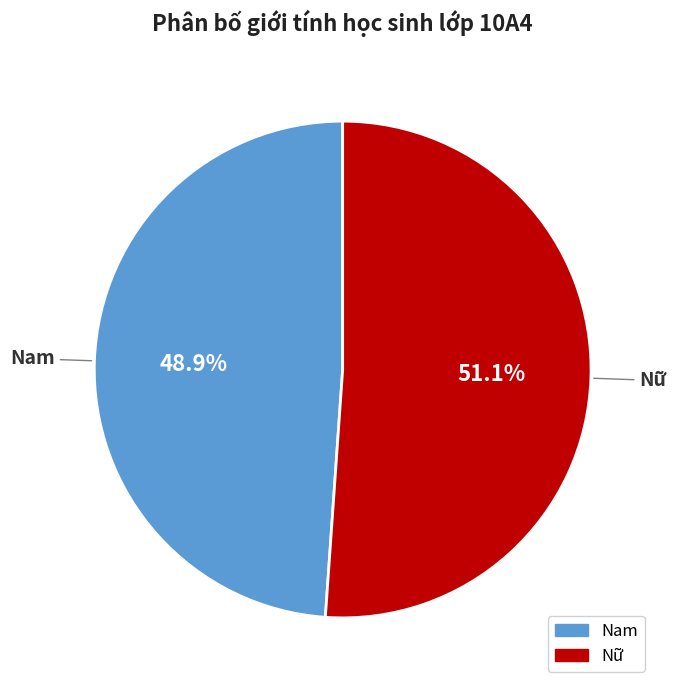

Which category accounts for the majority?

Nữ